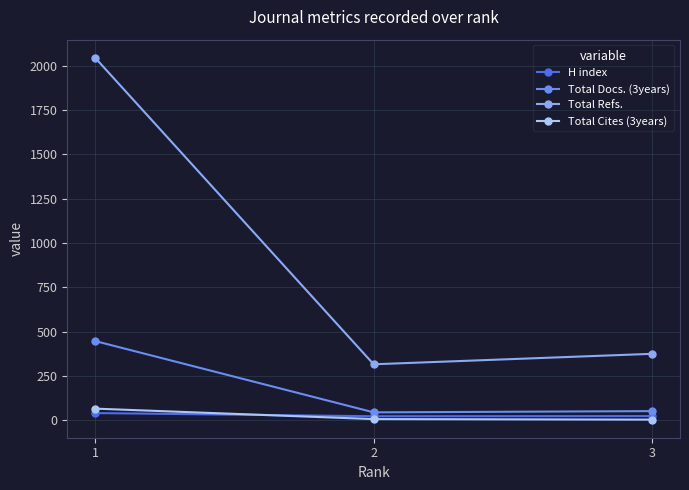

At 3, list the series in order from smallest to largest.

Total Cites (3years), H index, Total Docs. (3years), Total Refs.